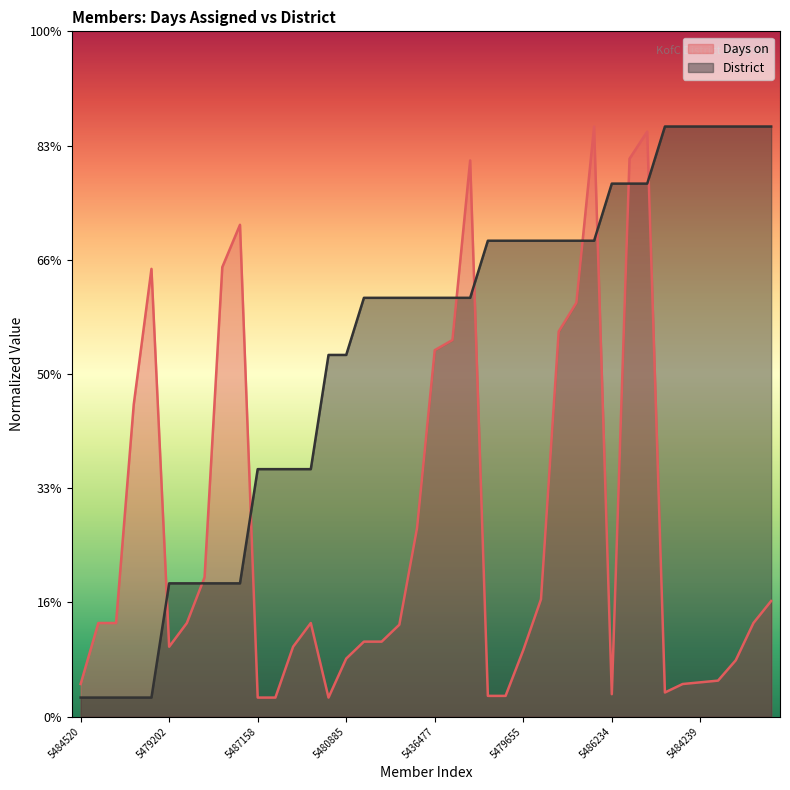

Where is the first local minimum for Days on?

5479202